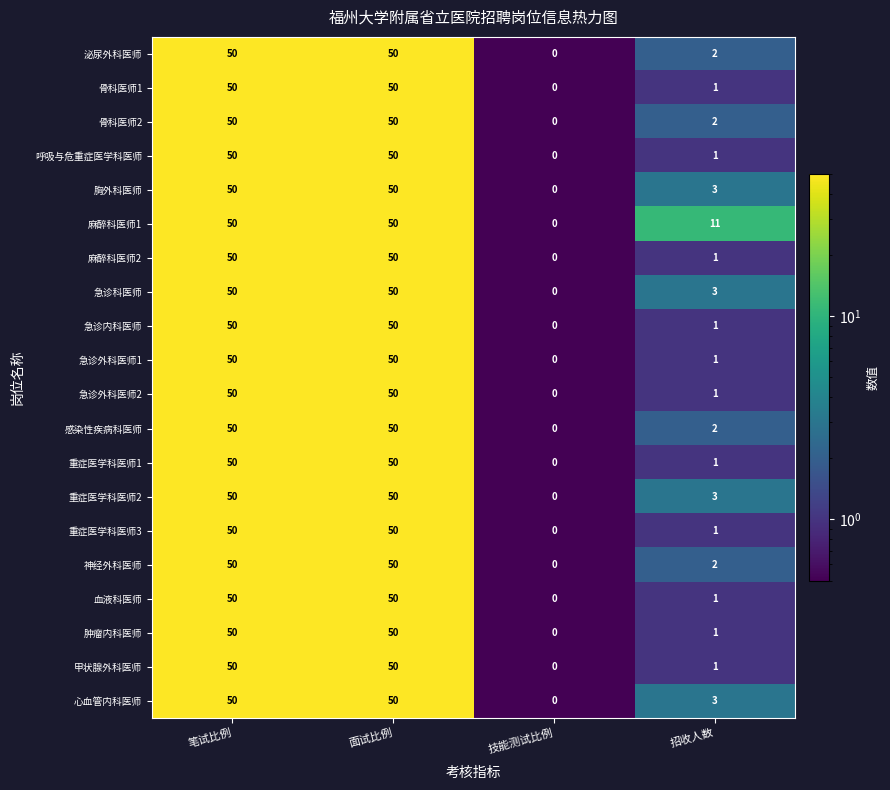

The 骨科医师2 series shows 50 at 笔试比例. True or false?

True